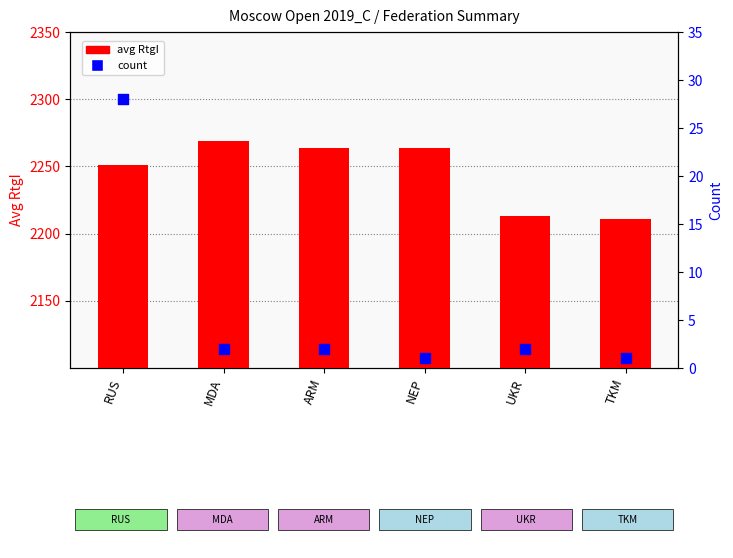

At how many categories does at least one series exceed 1768?

6